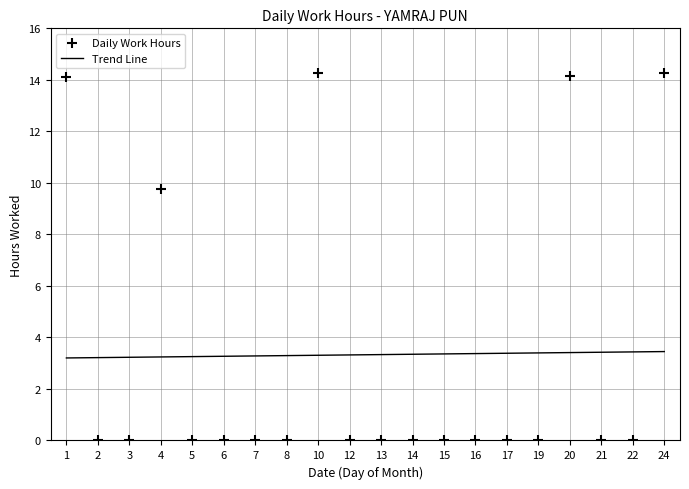

Between 13 and 1, which is larger?

1